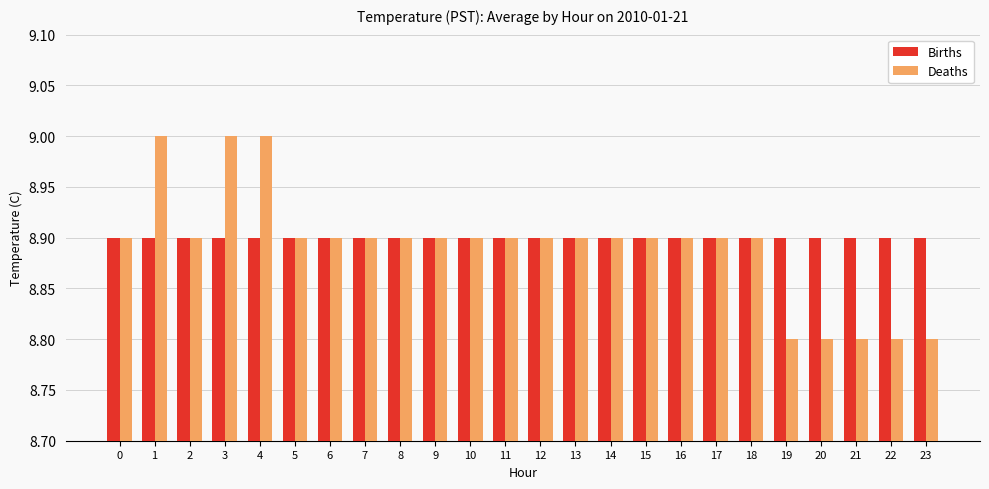

Count the number of data series in this chart.

2